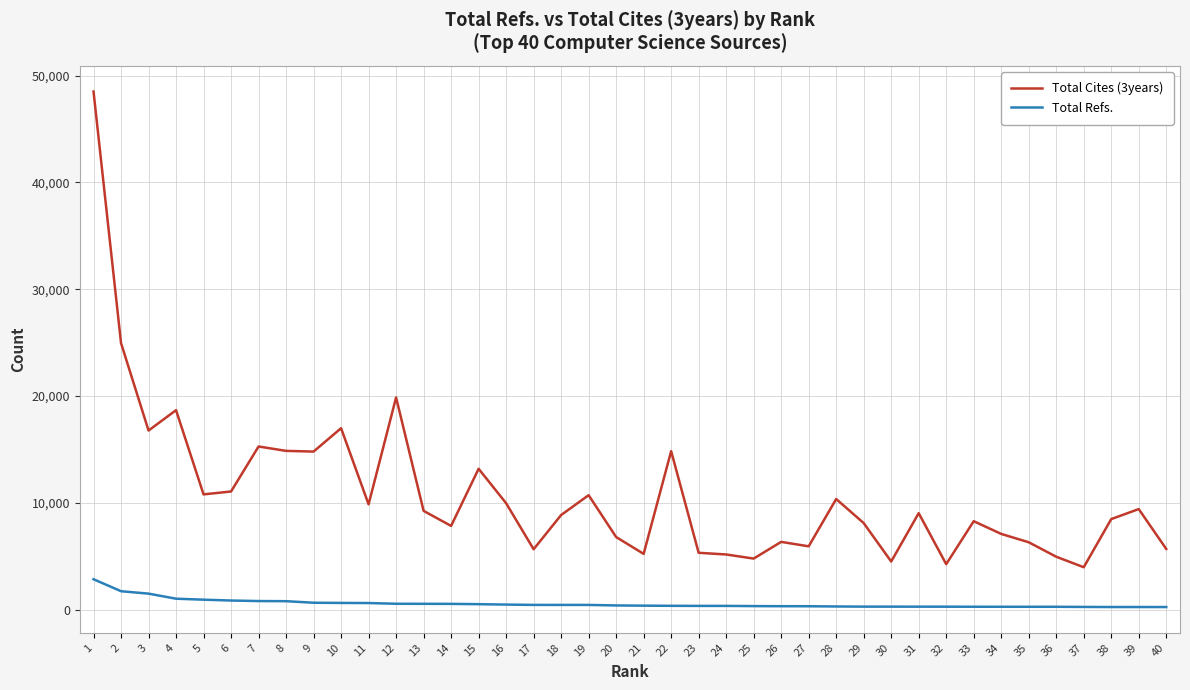

Does the chart have visible grid lines?

Yes